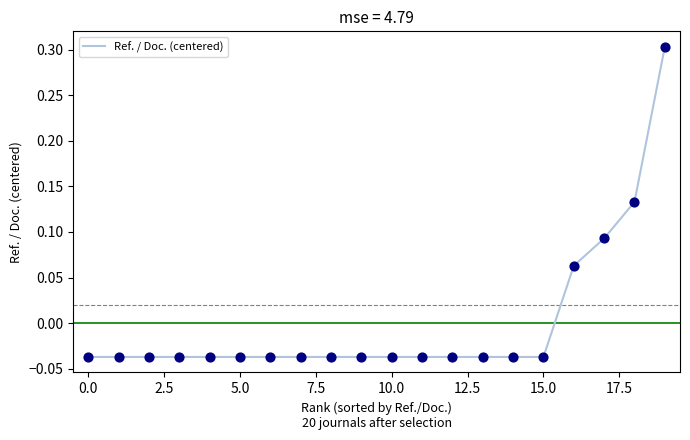

What is the greatest value displayed?

0.3